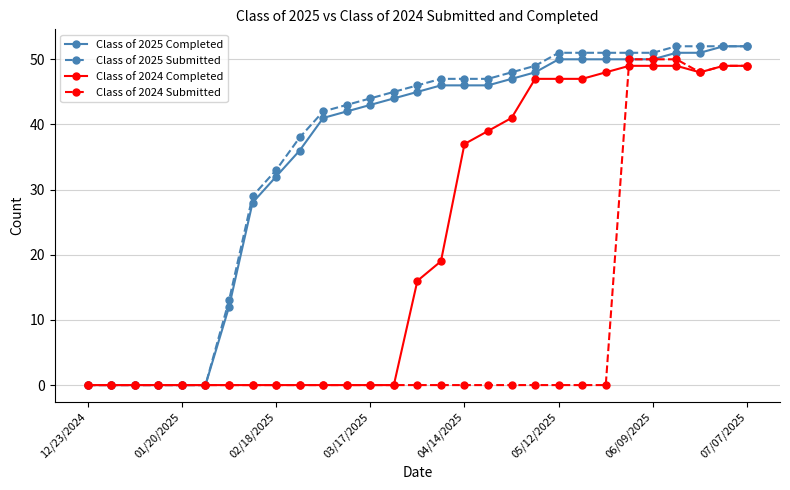

How many data points does each series have?

29